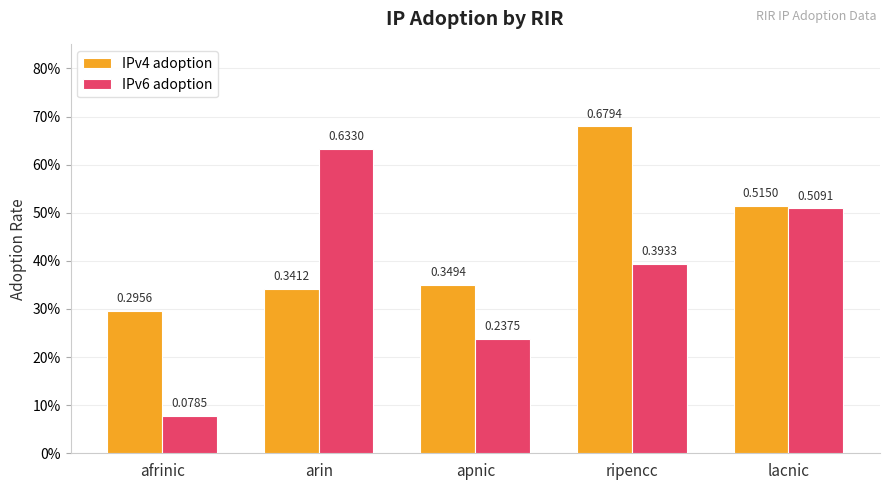

What is the value of the IPv6 adoption bar at the 5th from the left?

0.5